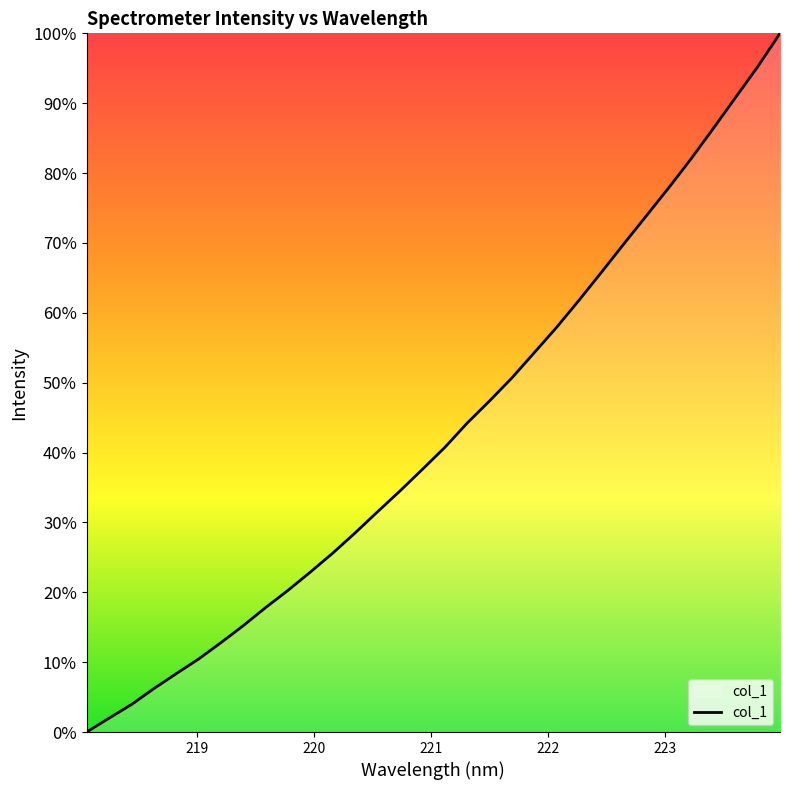

What is the maximum value shown in the chart?

100.0